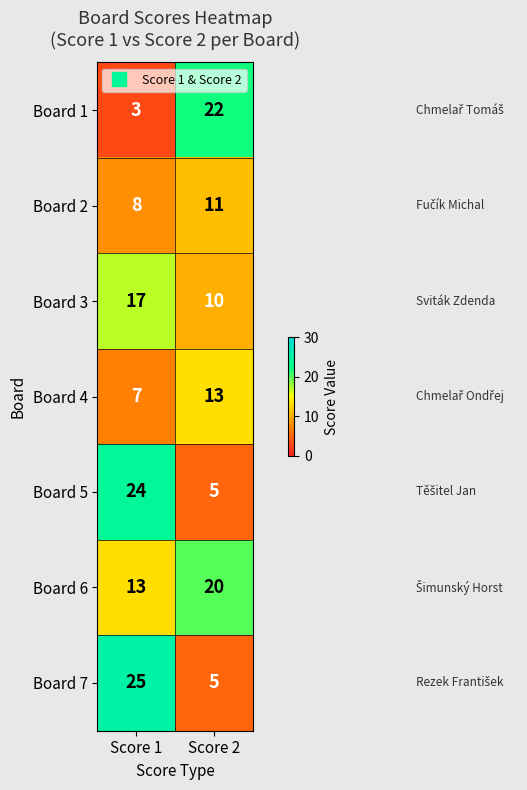

Which series has the largest total across all categories?

Board 6